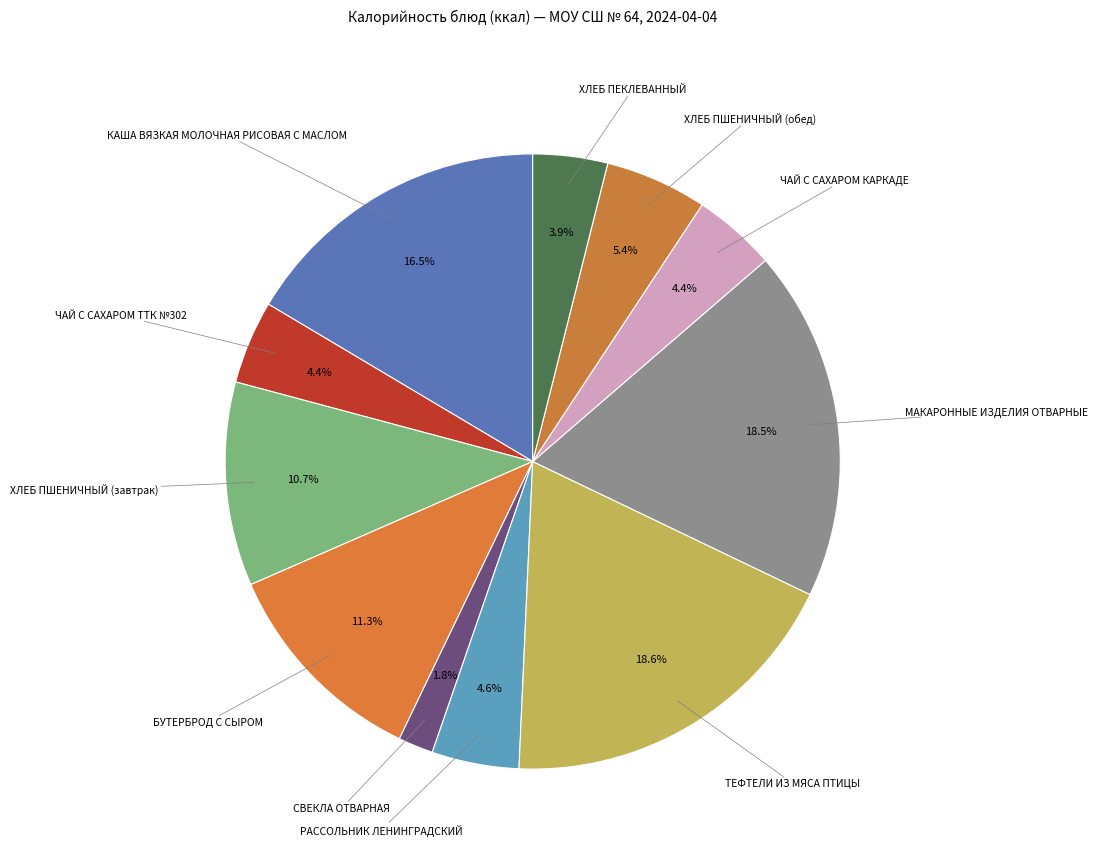

Which has a higher value, ЧАЙ С САХАРОМ ТТК №302 or ТЕФТЕЛИ ИЗ МЯСА ПТИЦЫ?

ТЕФТЕЛИ ИЗ МЯСА ПТИЦЫ